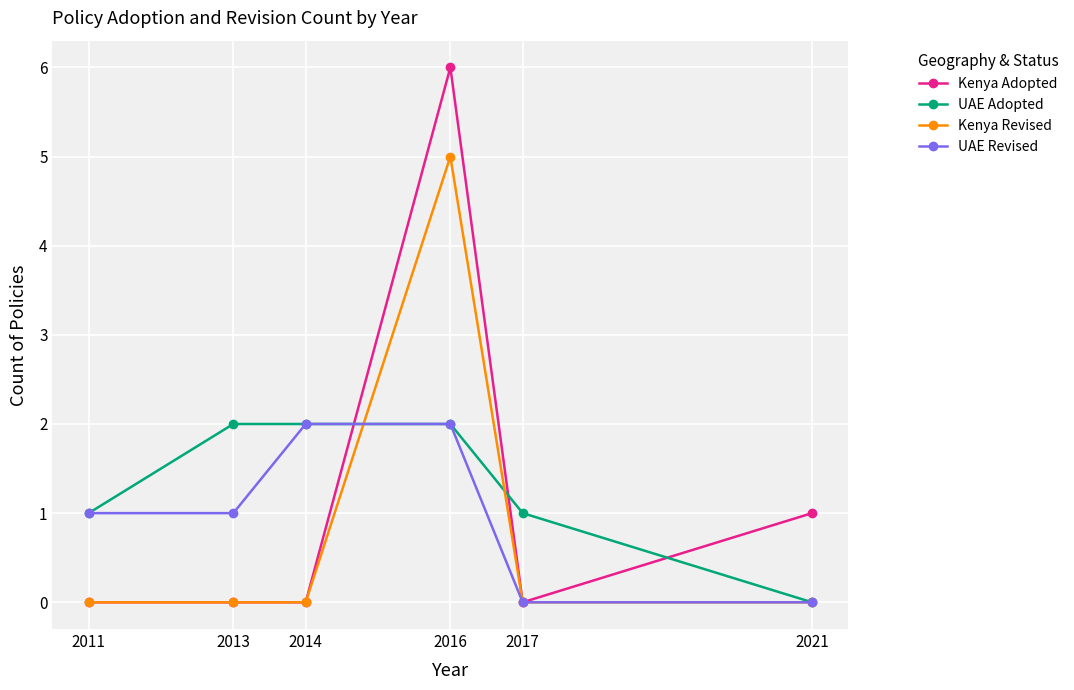

At which category is the sum across all series the highest?

2016